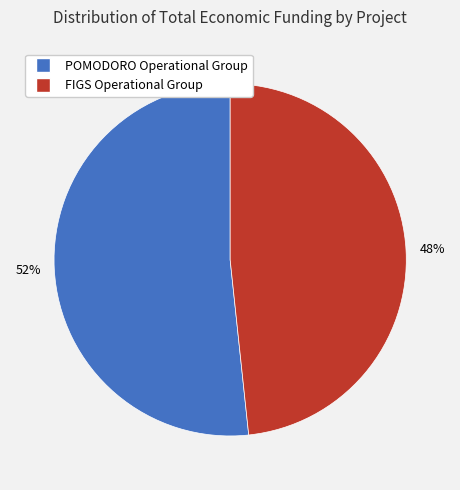

Which slice is the largest?

POMODORO Operational Group